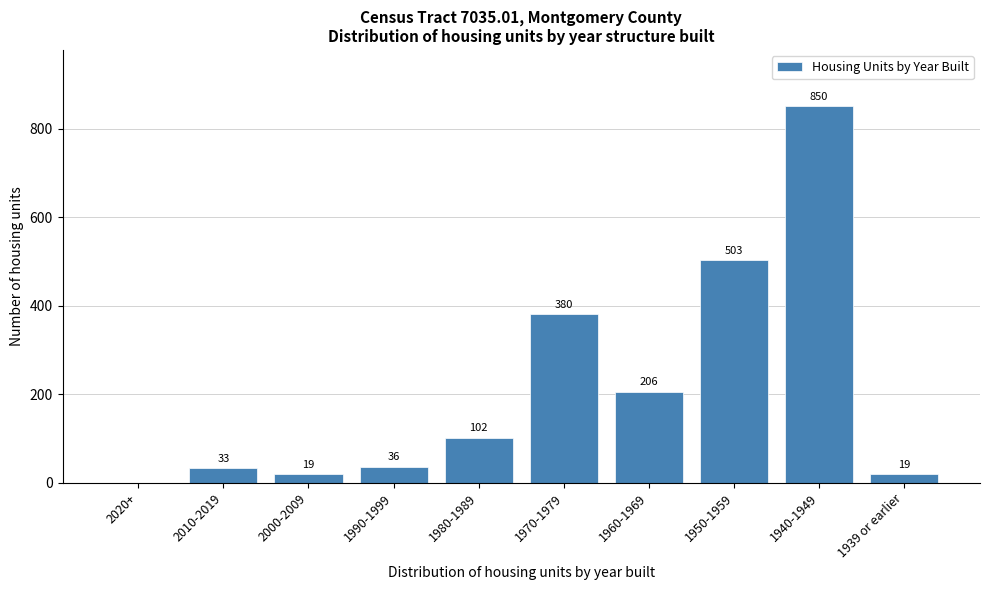

Reading left to right, transcribe all the data shown in this chart.

2020+=0	2010-2019=33	2000-2009=19	1990-1999=36	1980-1989=102	1970-1979=380	1960-1969=206	1950-1959=503	1940-1949=850	1939 or earlier=19